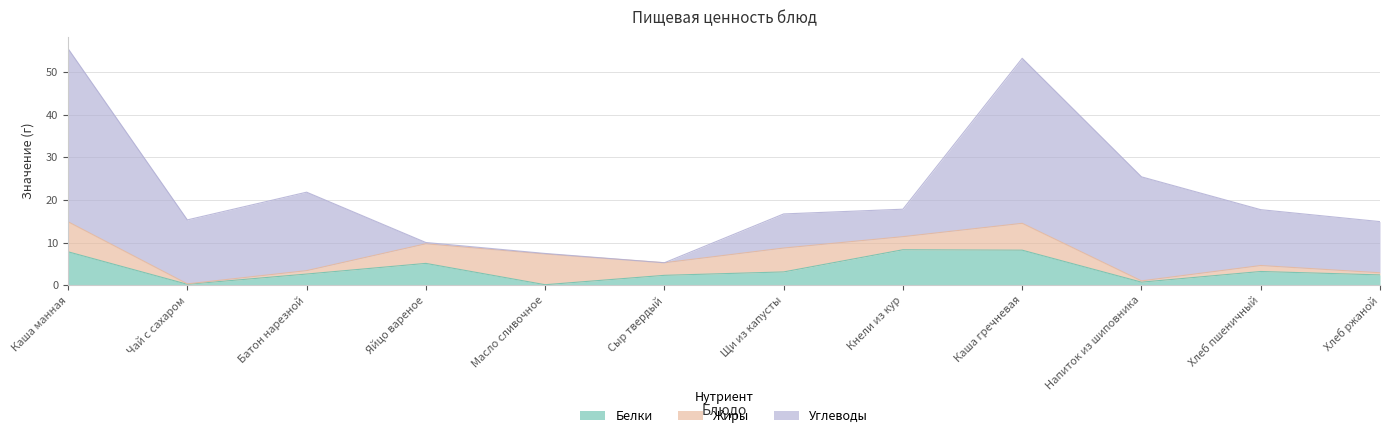

Reading right to left, transcribe all the data shown in this chart.

Белки: 2.4	3.2	0.7	8.2	8.3	3.1	2.3	0.1	5.1	2.6	0.2	7.8
Жиры: 0.5	1.4	0.3	6.3	3.1	5.6	3.0	7.2	4.6	0.8	0.1	7.0
Углеводы: 12.0	13.1	24.4	38.7	6.4	8.0	0.0	0.1	0.3	18.4	15.0	40.6